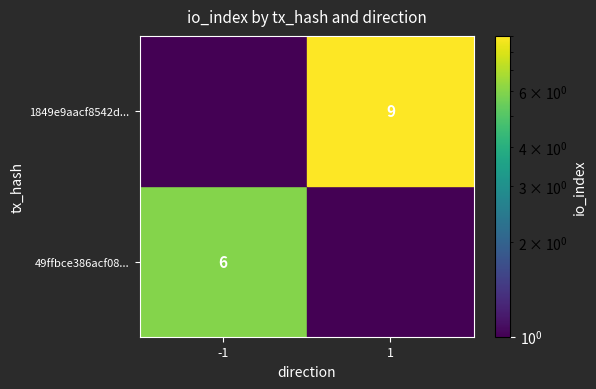

The 49ffbce386acf08... series shows 6 at -1. True or false?

True